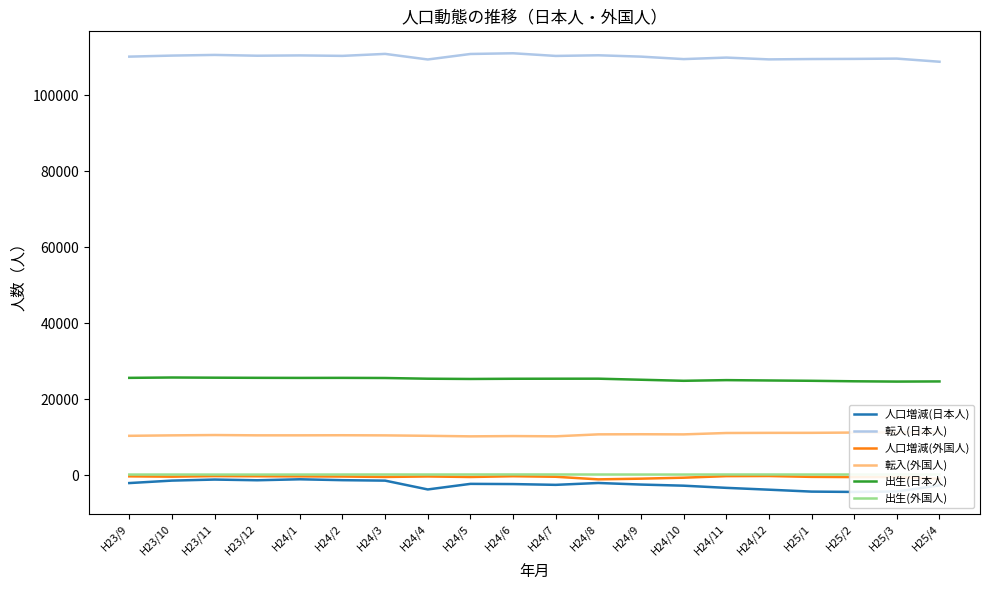

Where is the first local maximum for 出生(外国人)?

H23/10